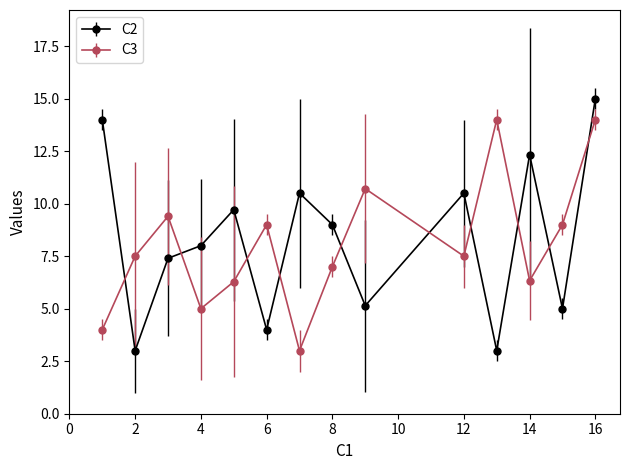

What is the maximum value shown in the chart?

15.0